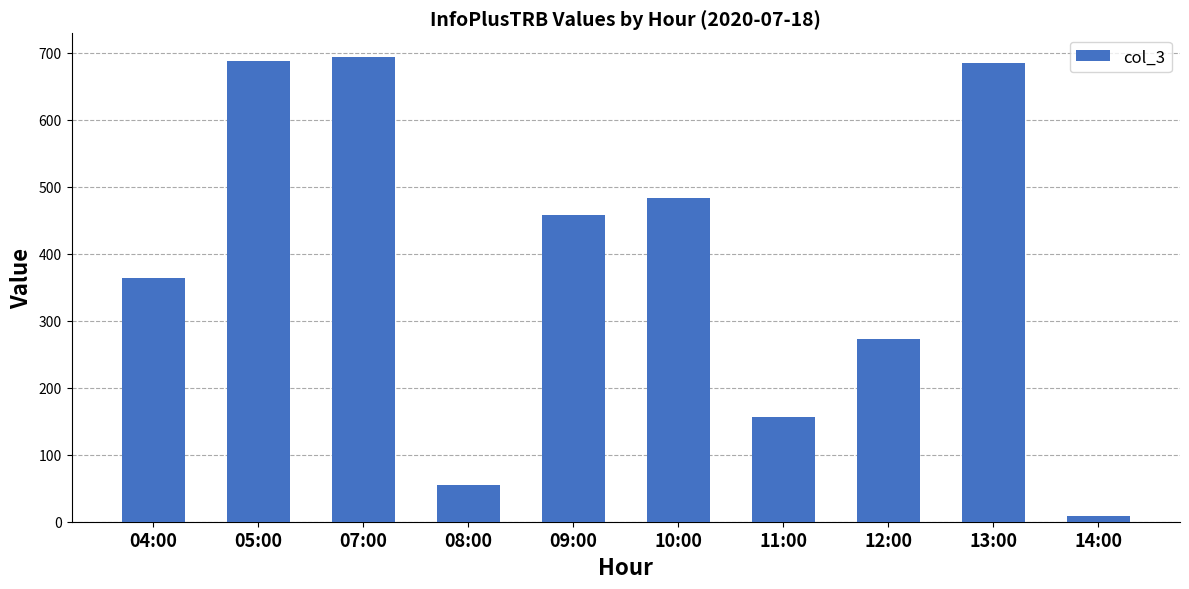

What is the change in value from 08:00 to 10:00?

+428